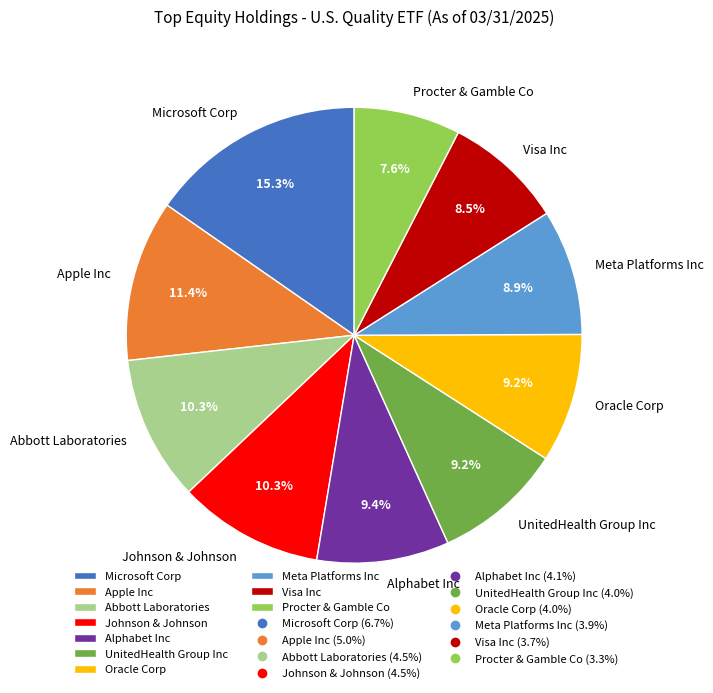

Which slice is the smallest?

Procter & Gamble Co